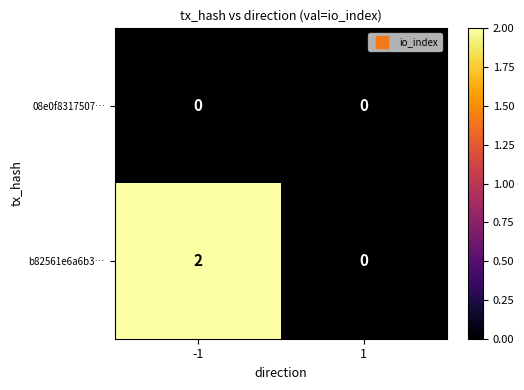

List the series in order of their peak value, lowest first.

08e0f8317507…, b82561e6a6b3…